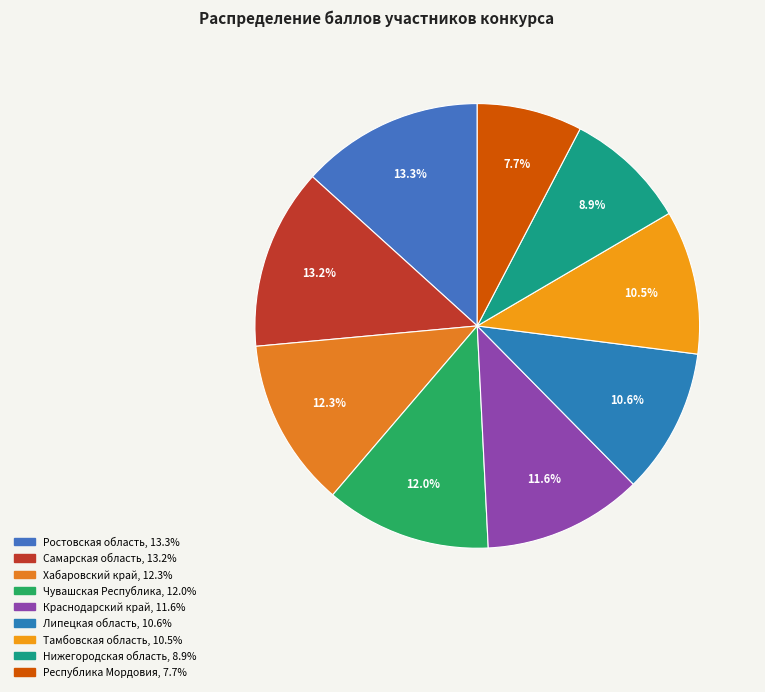

What percentage is NOT represented by Хабаровский край?

87.7%